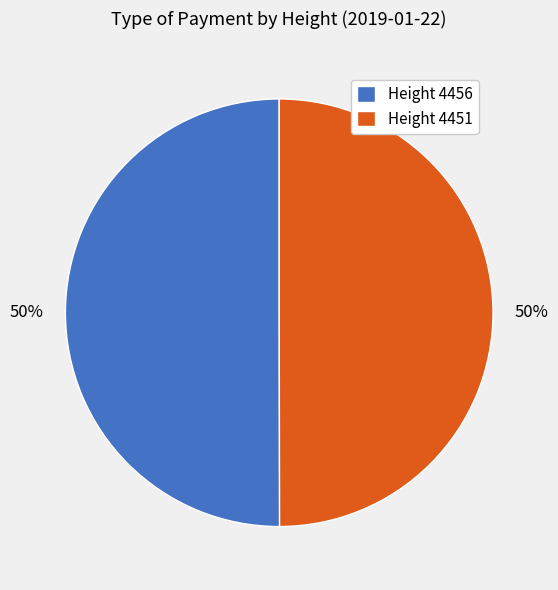

To the nearest percent, what is the average slice percentage?

50%